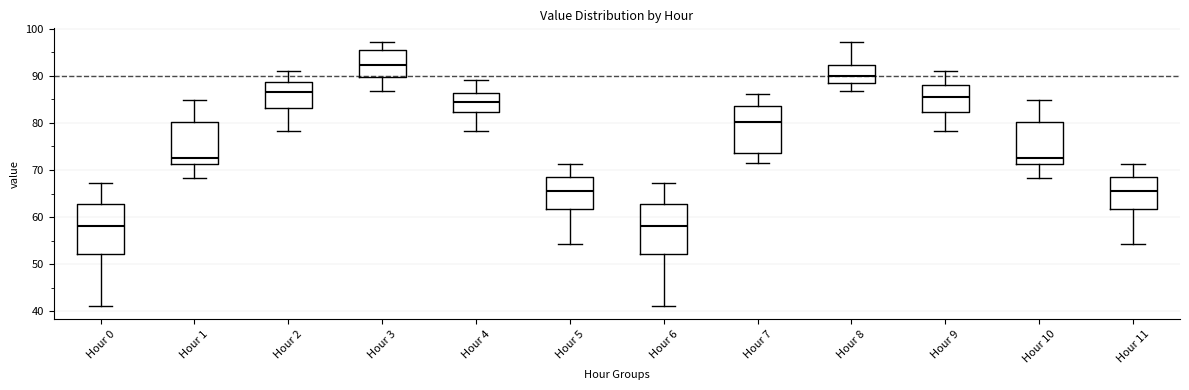

Where is the upper edge of the box for Hour 0 on the y-axis? The values are not printed on the chart, so give them approximately, as read against the axis.

63